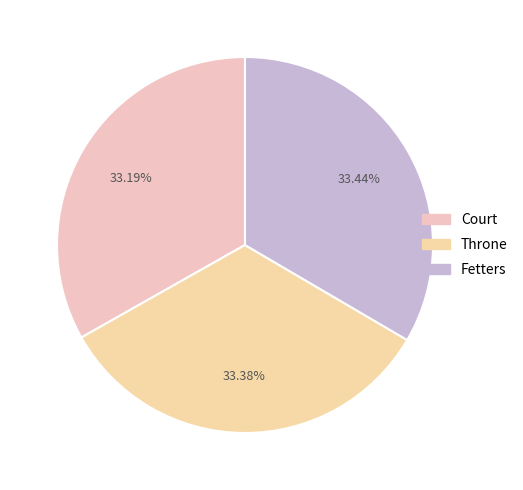

How many slices are in this pie chart?

3